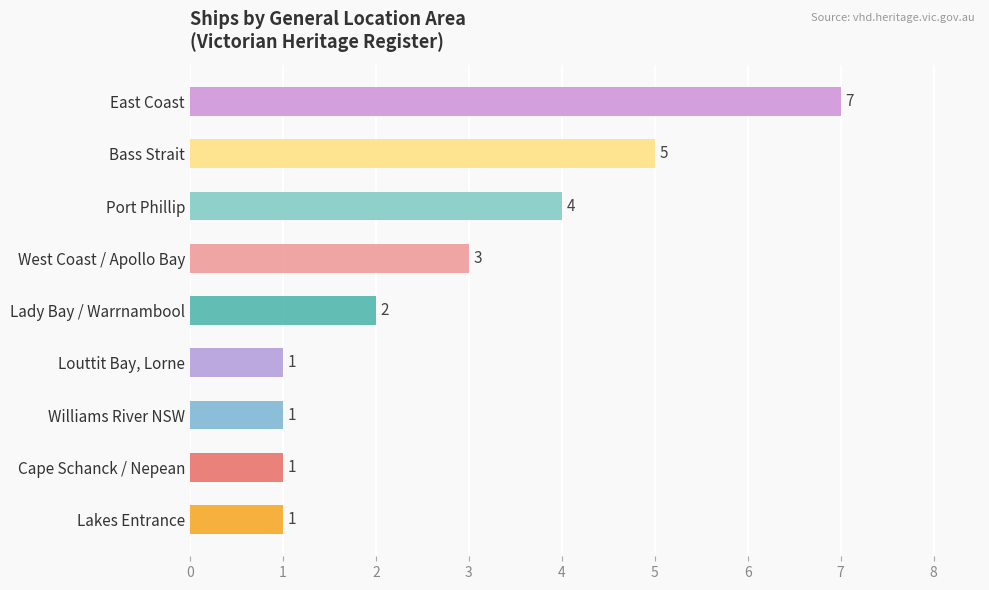

Where is the data nearest to the value 4?

Port Phillip